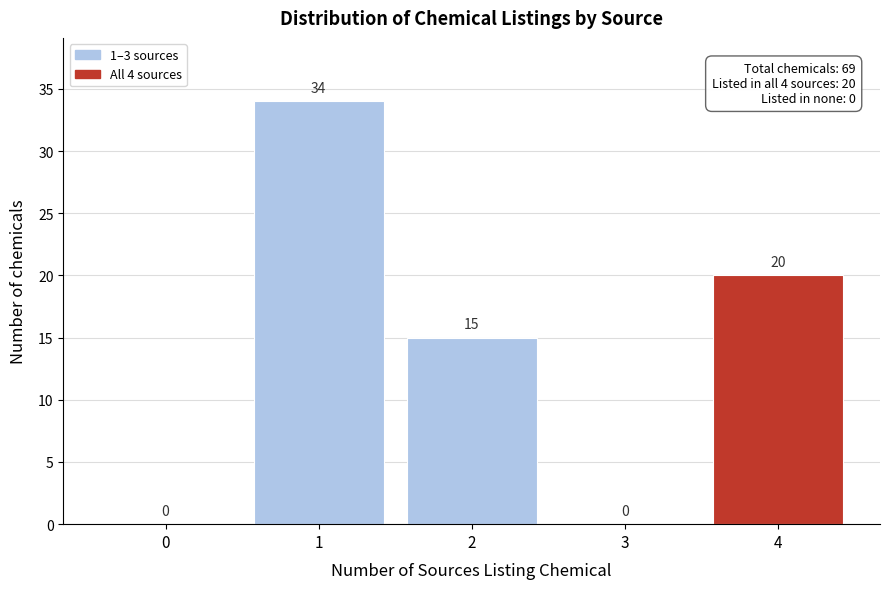

Reading left to right, list all the values displayed in this chart.

0=0	1=34	2=15	3=0	4=20